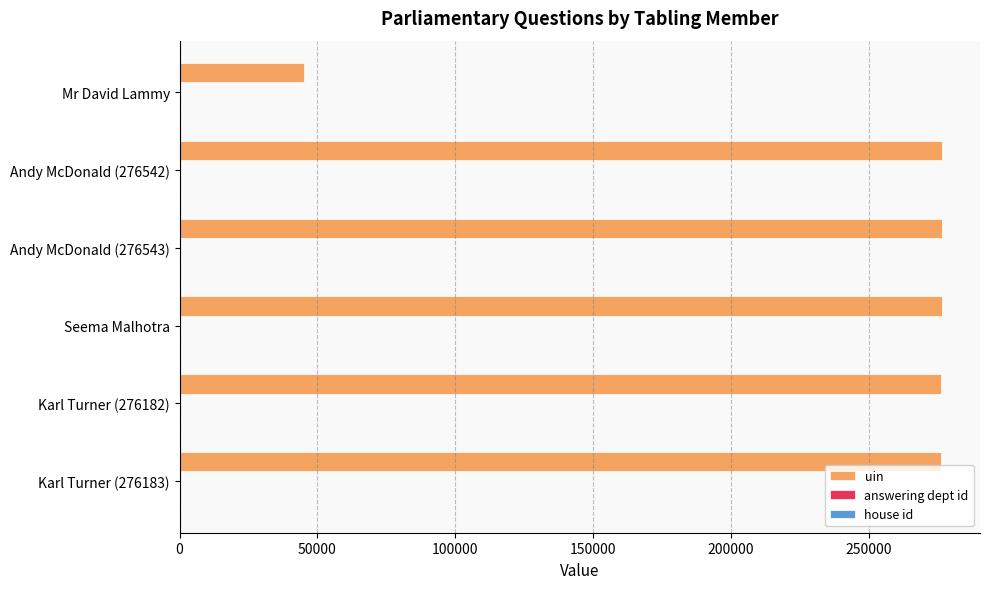

Which series has the largest total across all categories?

uin